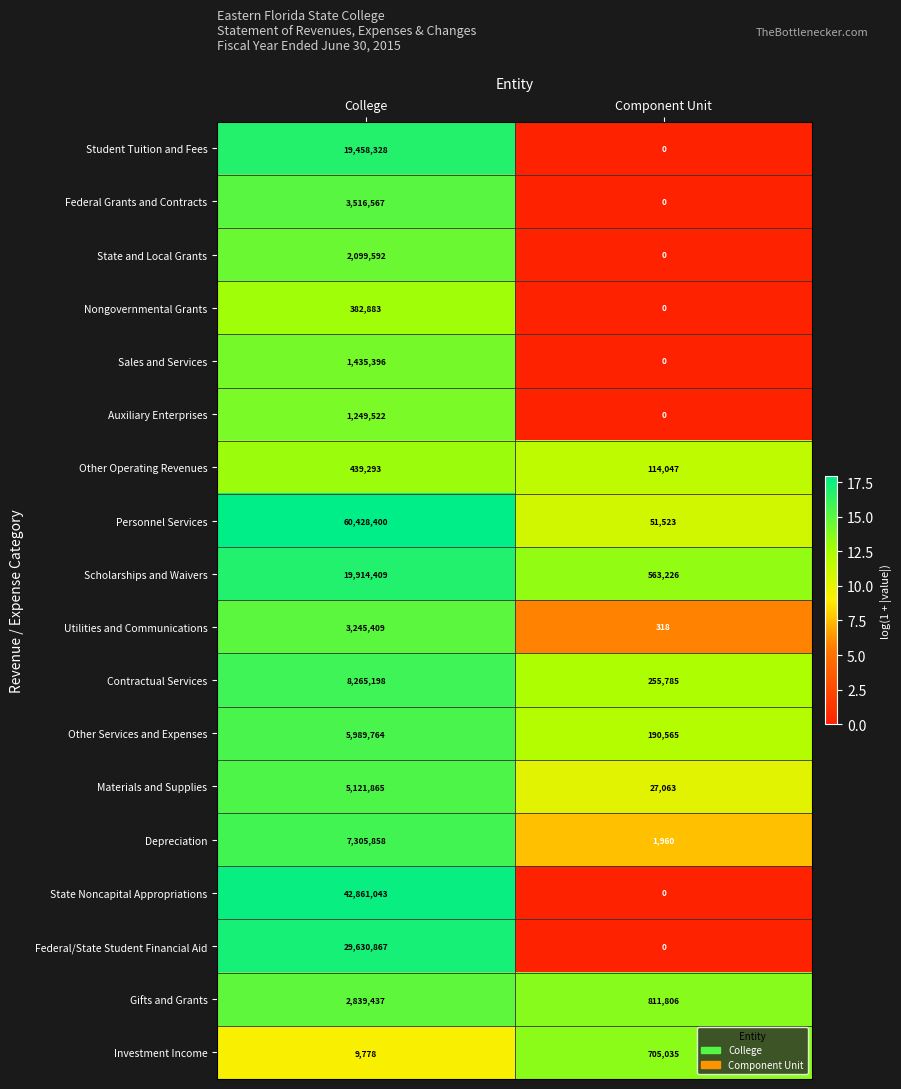

How many series are shown in this chart?

18